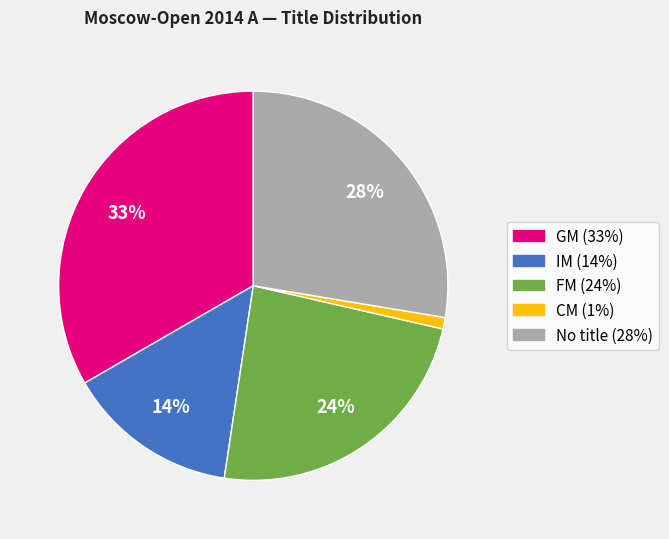

Is there a majority slice in this chart?

No